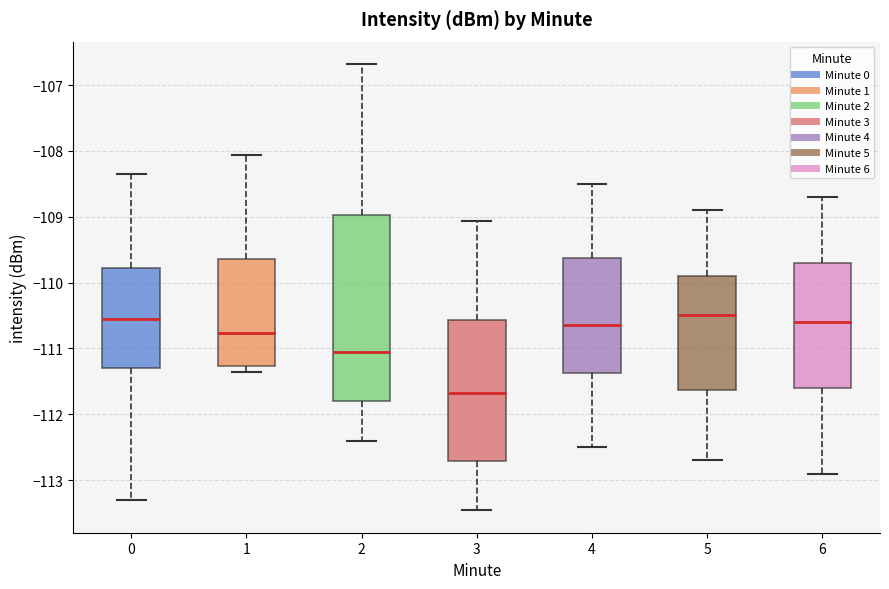

Where does the median line of the box at x = 4 sit on the y-axis? The values are not printed on the chart, so give them approximately, as read against the axis.

-110.6